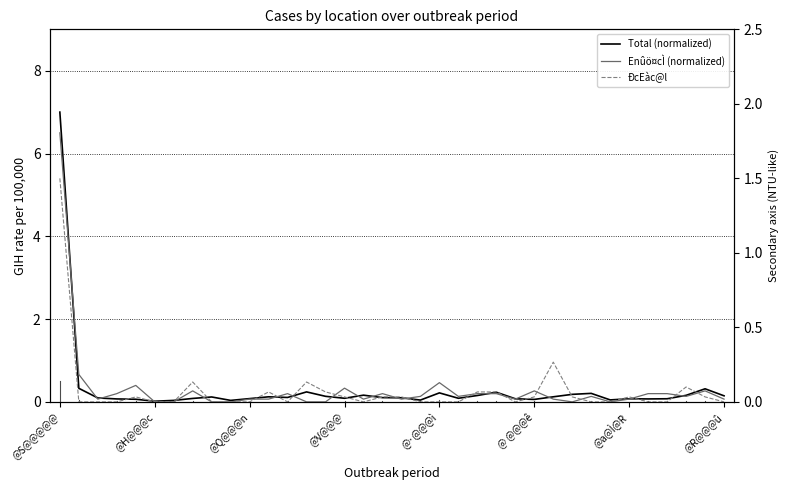

Where is ÐcEàc@l nearest to the value 0?

@H@@@c